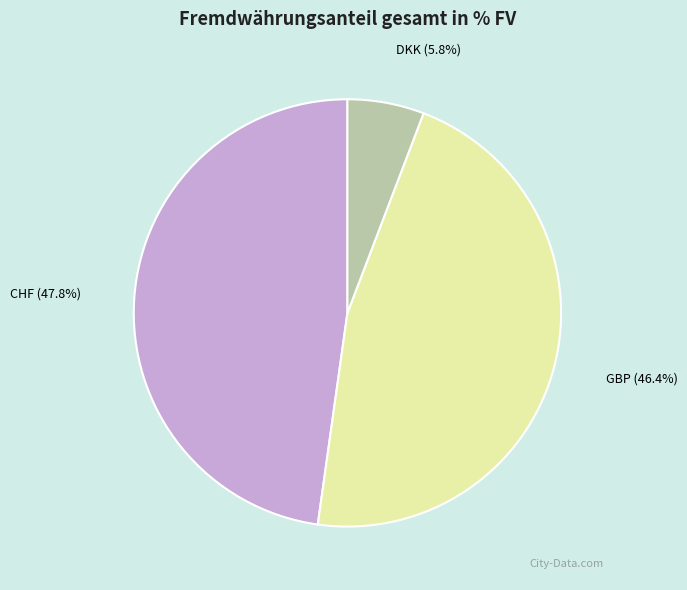

Approximately how many times larger is the value at DKK compared to GBP?

0.1